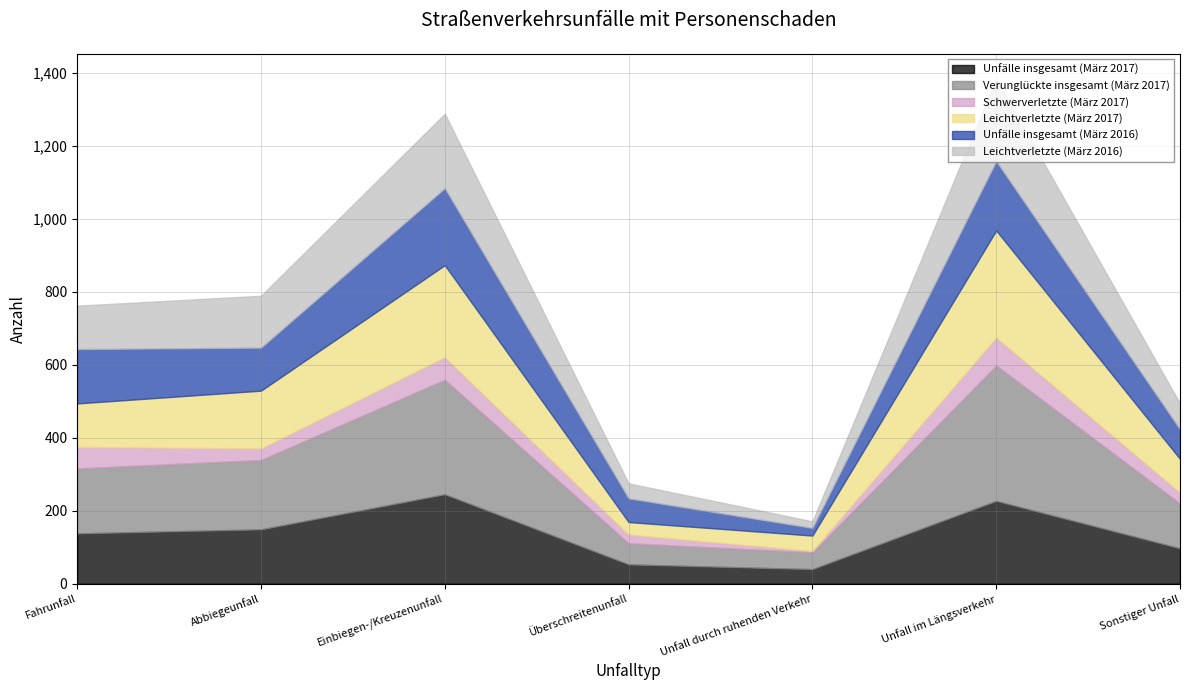

How many lines are shown in the chart?

6